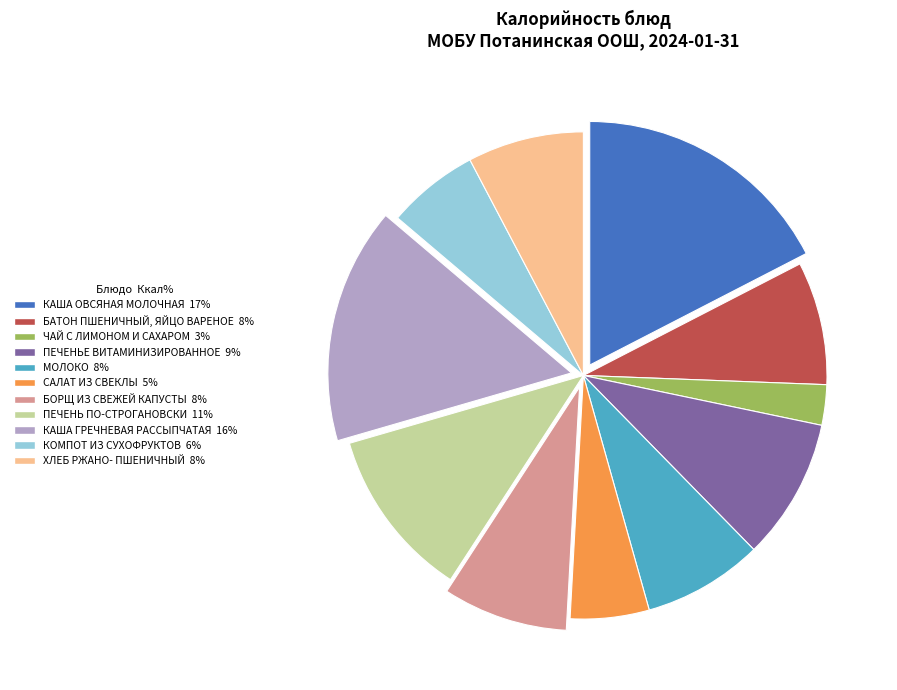

How many slices are in this pie chart?

11